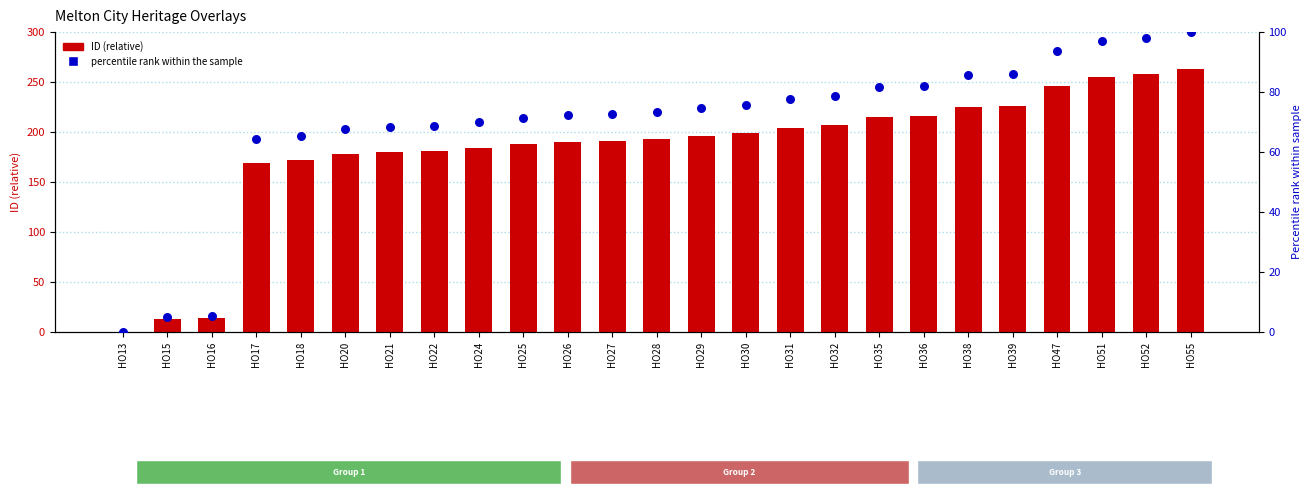

Which series reaches the maximum Y coordinate?

ID (relative)